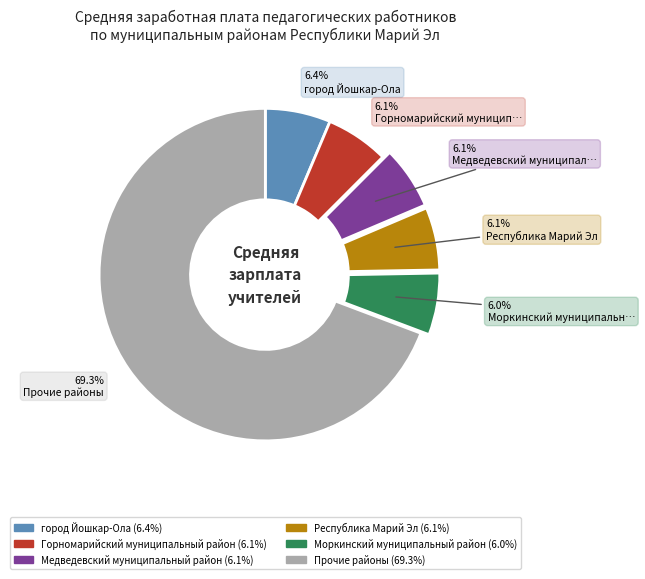

Is there any slice that represents more than half of the pie?

Yes